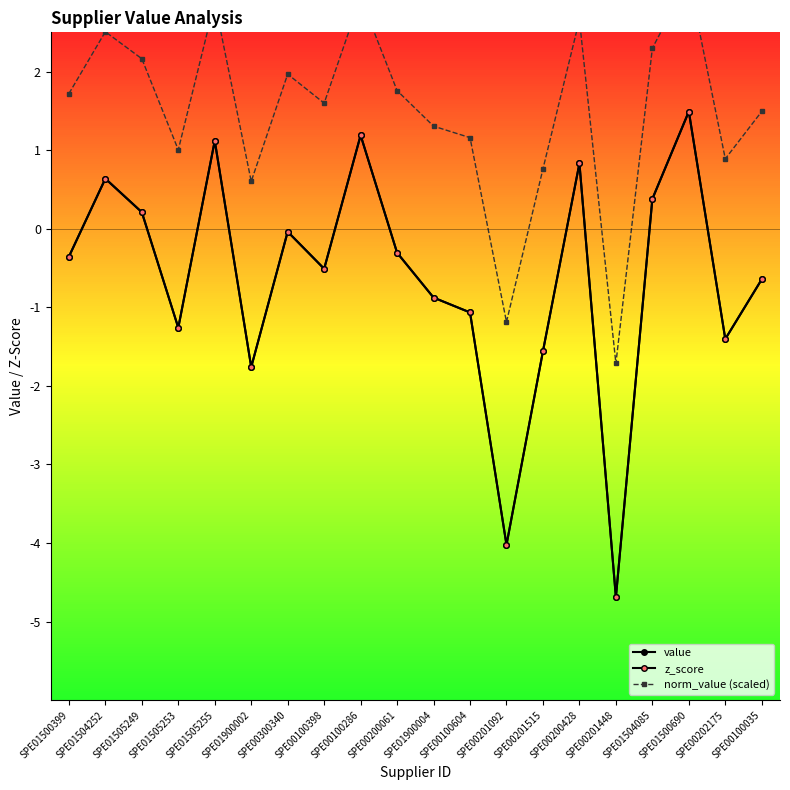

Which series changed the most between SPE00100398 and SPE00100604?

value